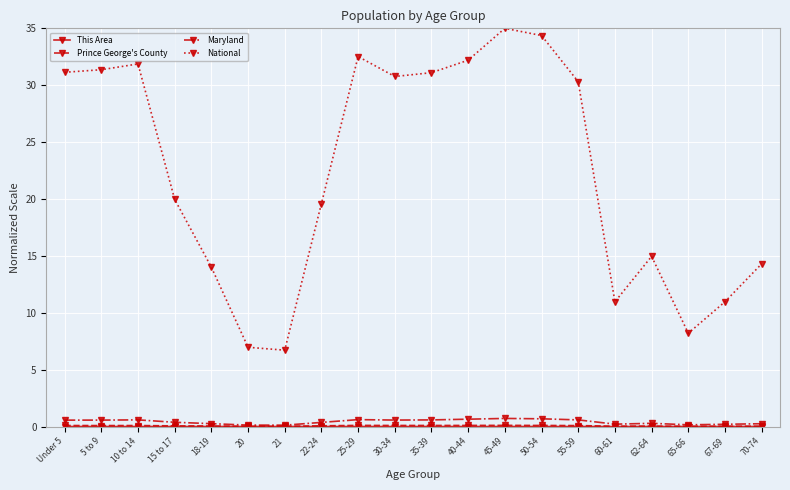

Which series has the widest spread of values?

National